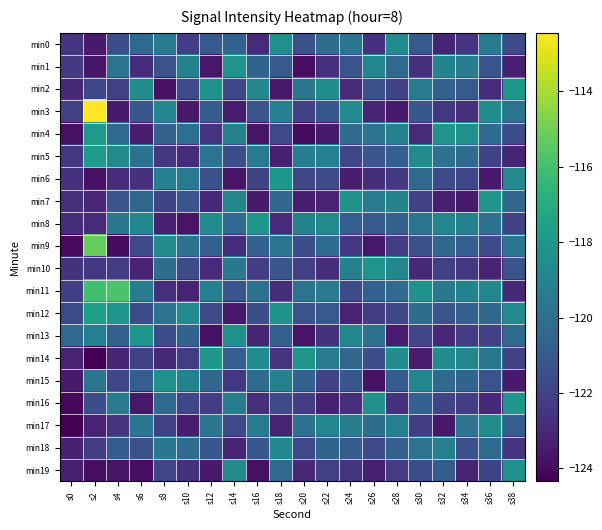

What is the difference between the highest and lowest values at s22?

5.0